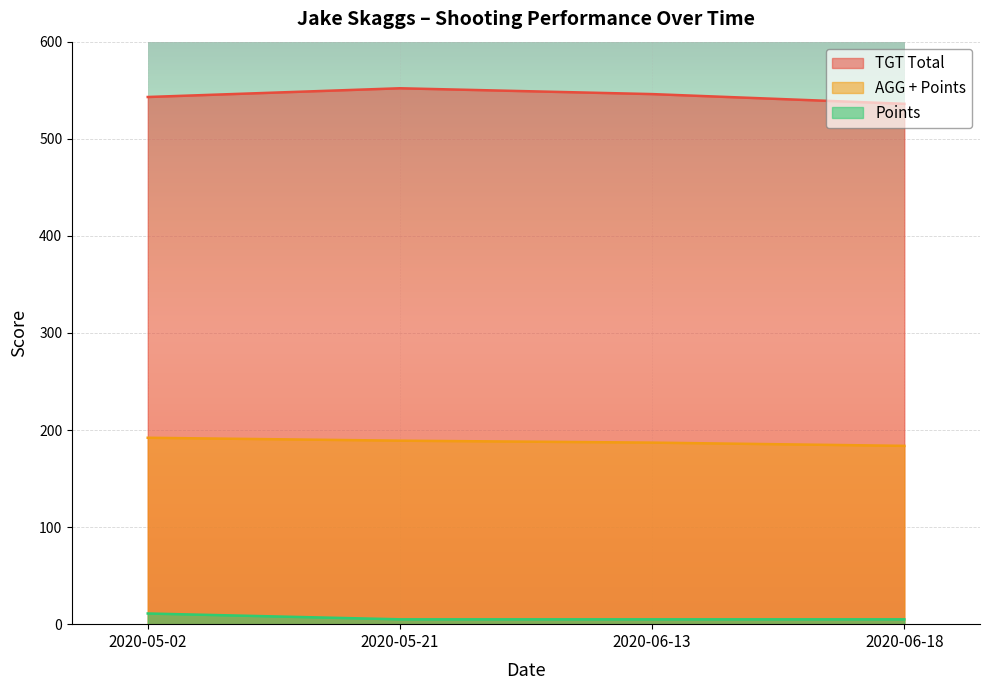

How many data points does each series have?

4